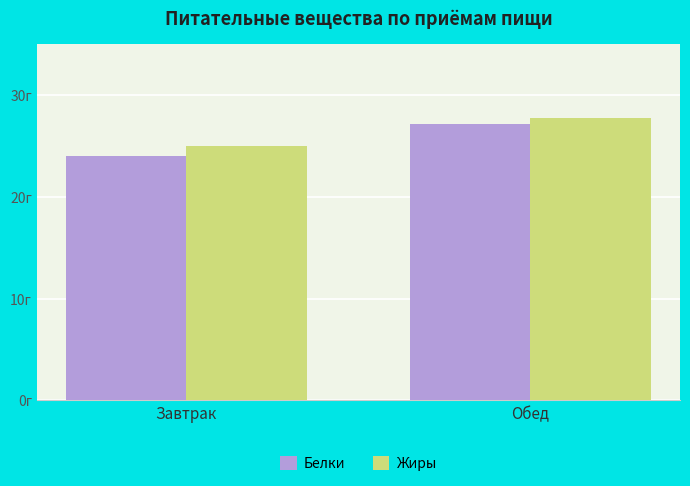

How many Жиры values are between 25 and 27?

1